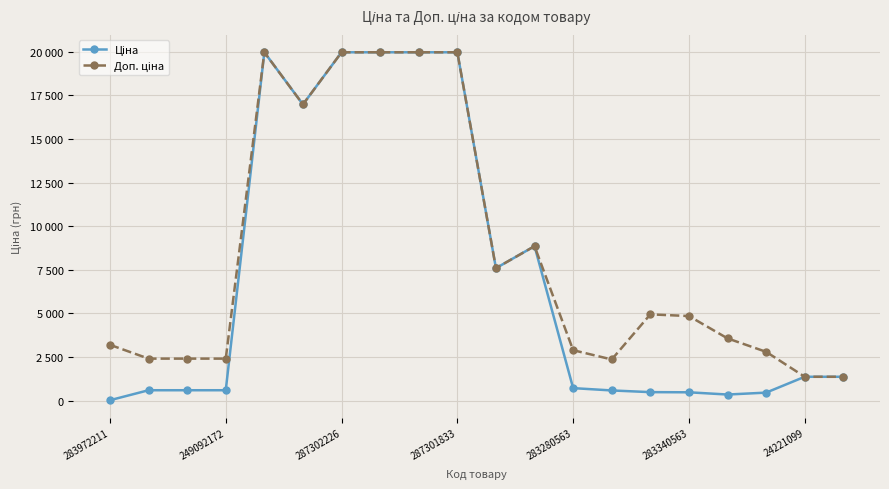

In Доп. ціна, how many points are lower than both neighbors (excluding endpoints)?

3